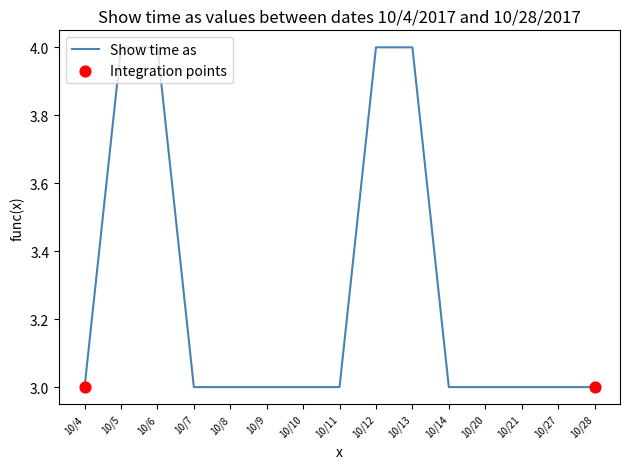

Which has a higher value, 10/13 or 10/9?

10/13